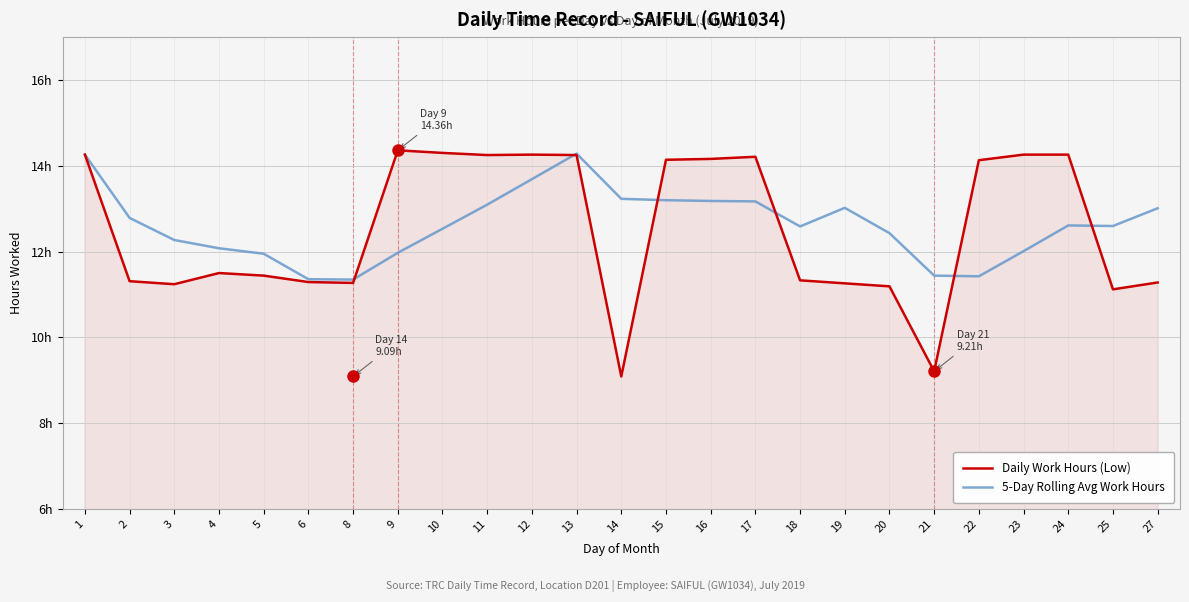

Does the chart display data point markers on the line(s)?

No